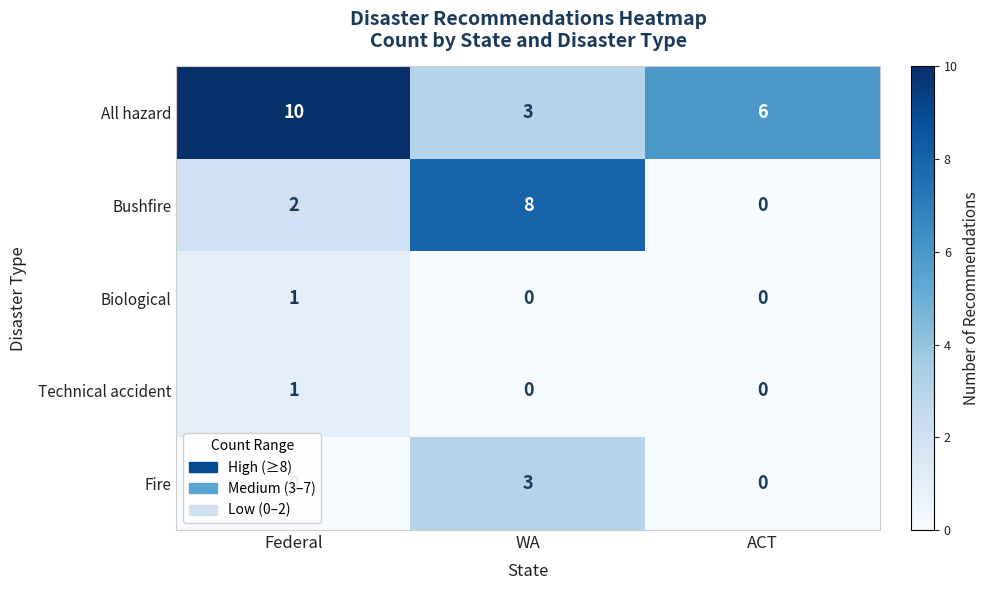

Which category has the lowest value across all series?

ACT